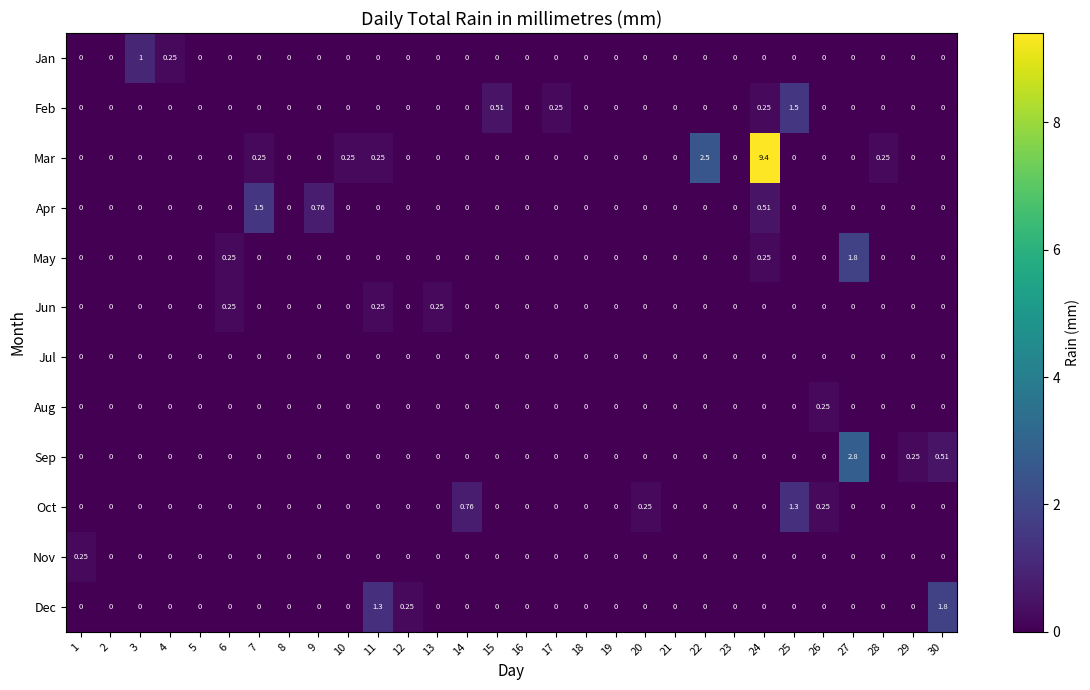

How many categories are shown in the chart?

30